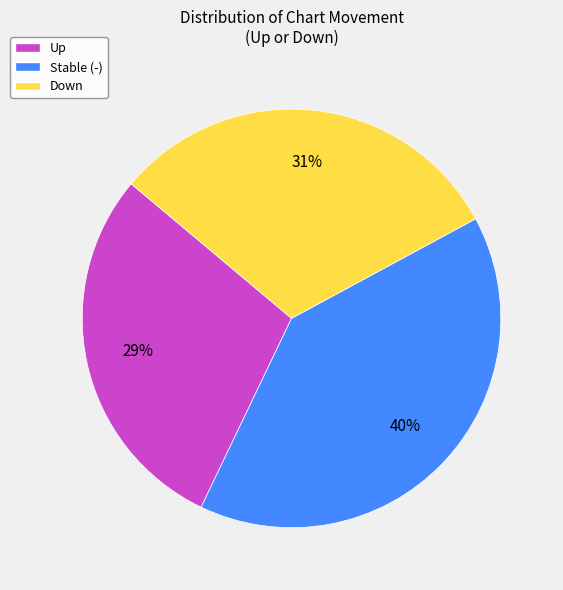

To the nearest percent, what is the difference between the largest and smallest slice percentages?

11%